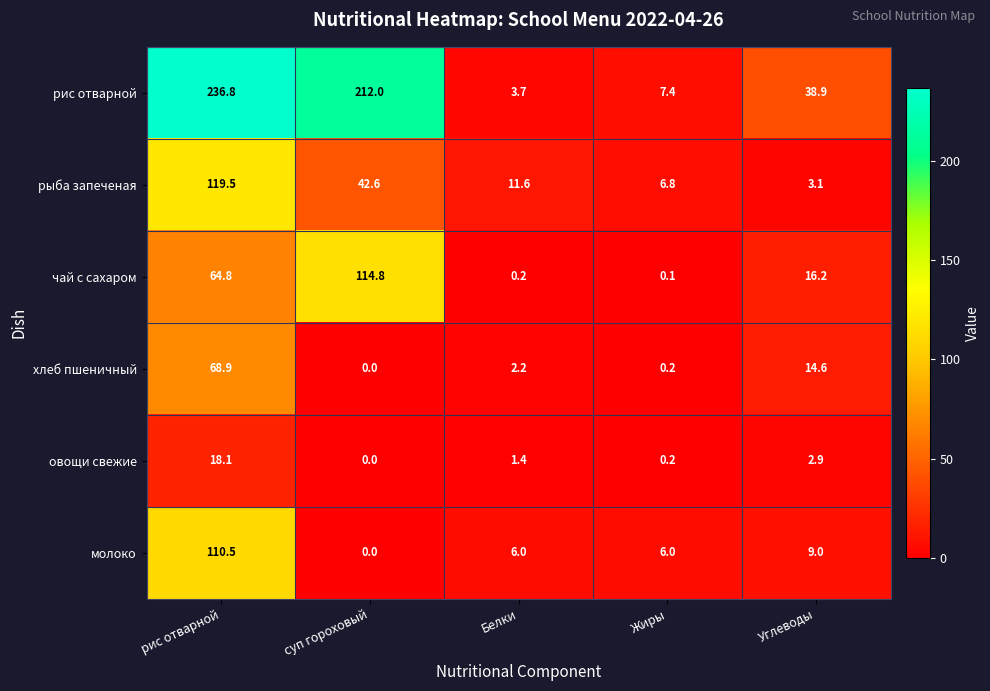

What is the maximum value for хлеб пшеничный?

68.9